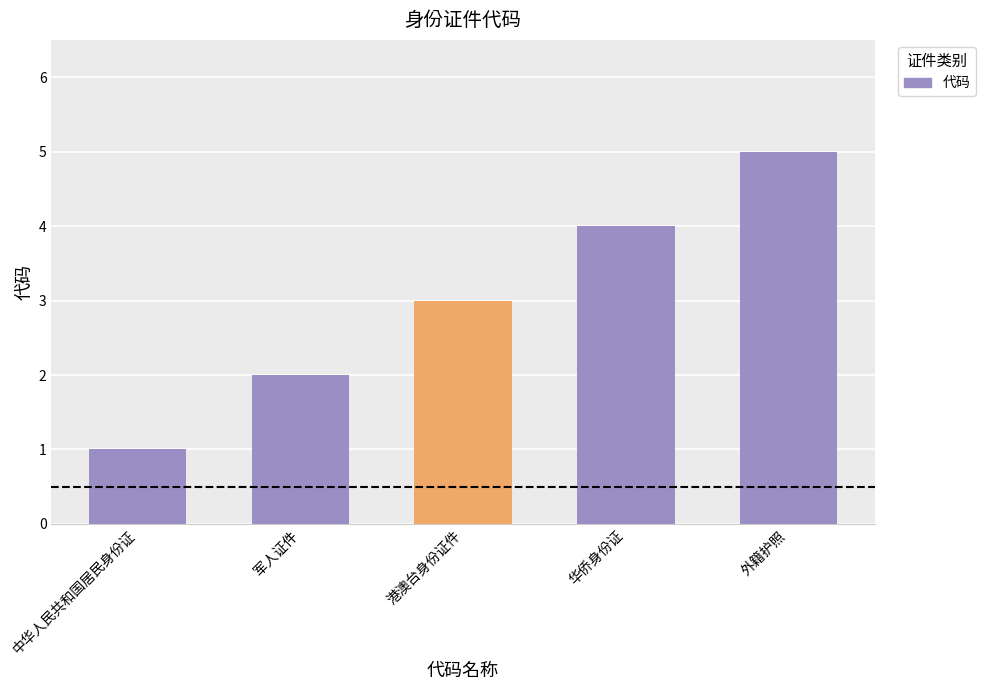

What is the value of the 3rd bar from the left?

3